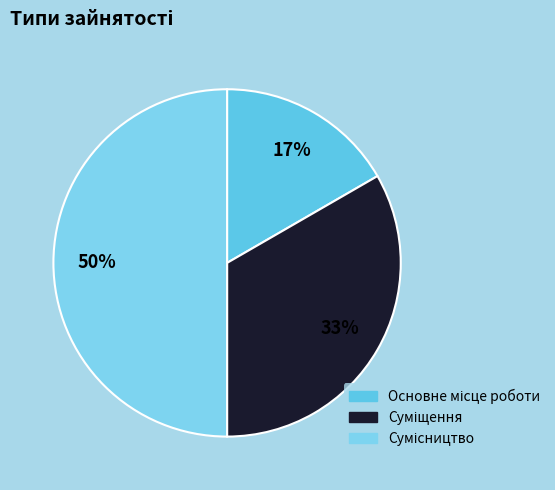

Do Суміщення and Сумісництво together represent more than half of the pie?

Yes